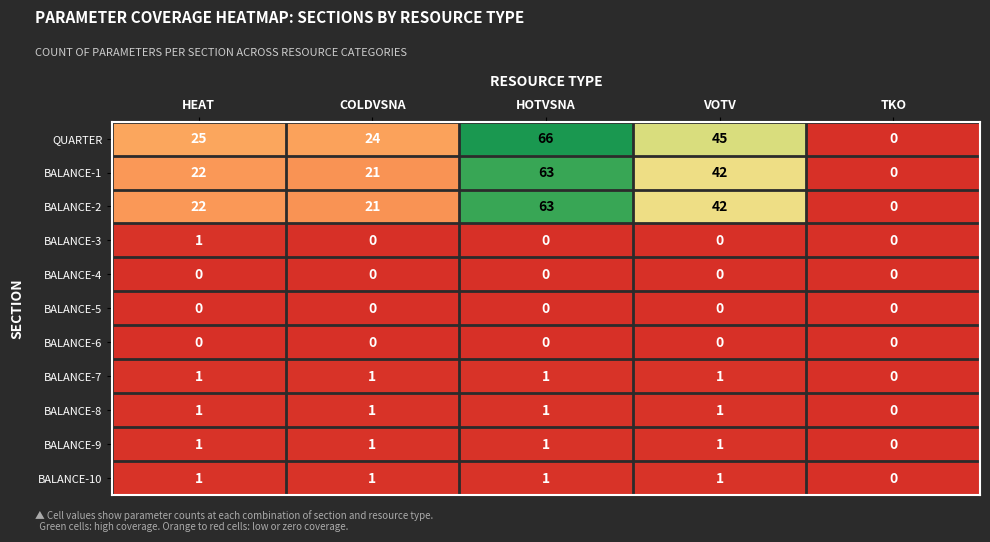

What is the difference between the highest and lowest values at COLDVSNA?

24